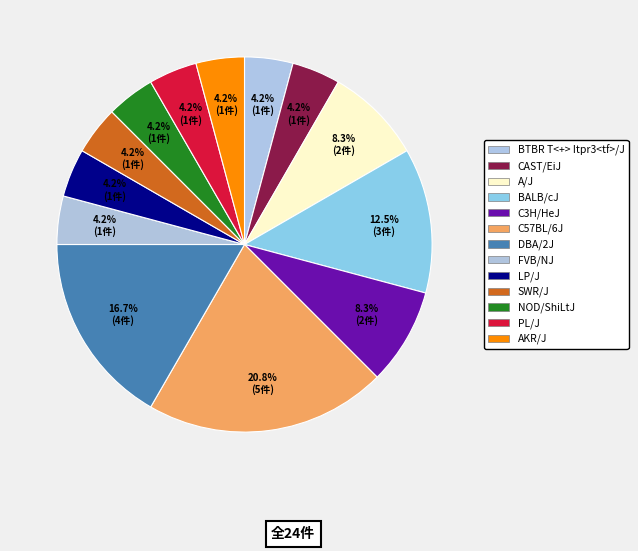

What percentage is the AKR/J slice, to the nearest percent?

4%